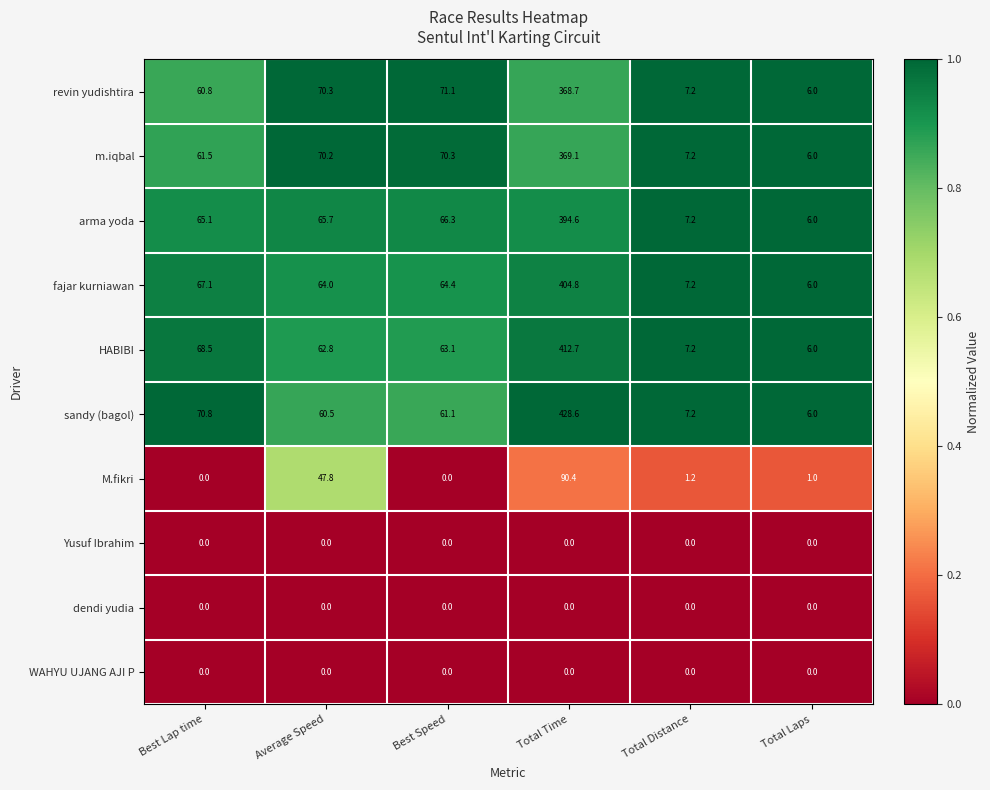

At how many categories does at least one series exceed 0?

6